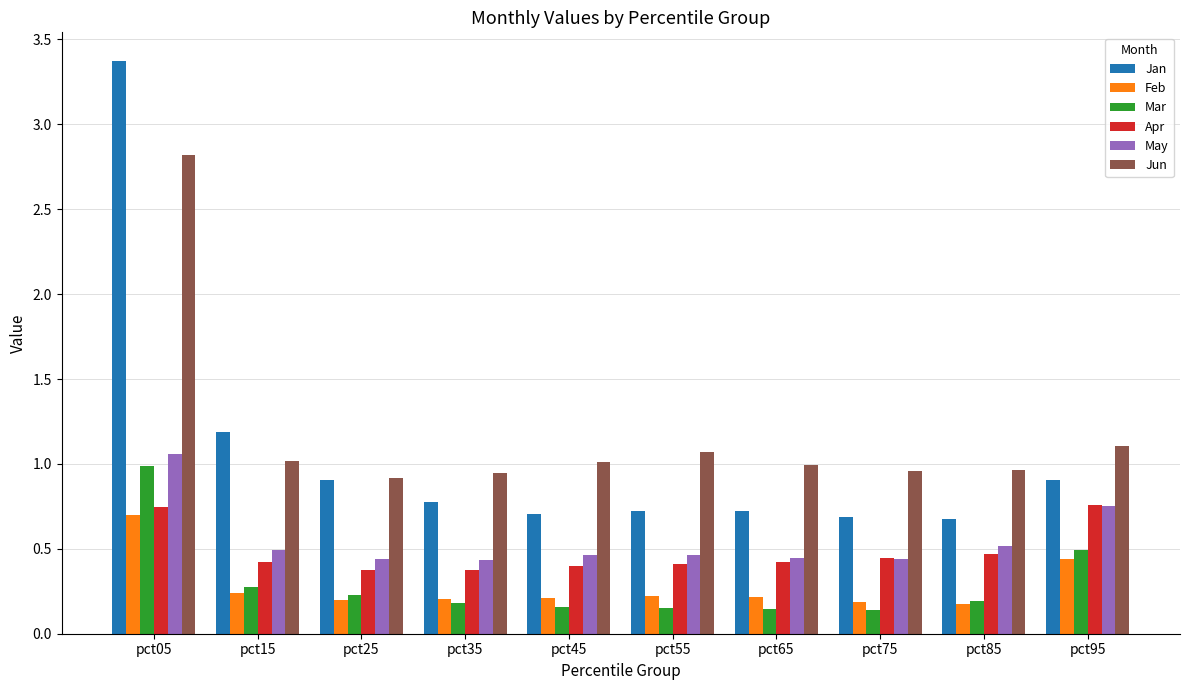

Which category has the highest value in the Jan series?

pct05